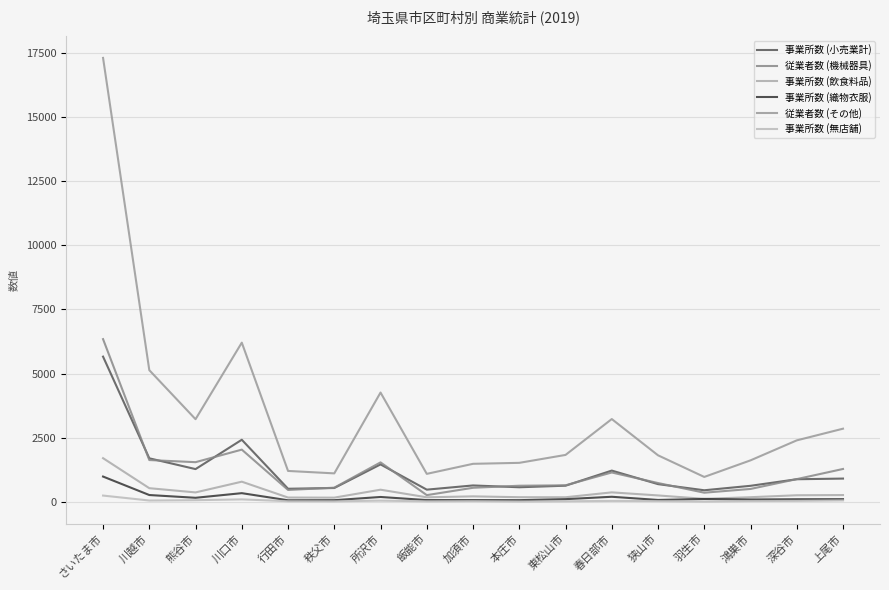

How many lines are shown in the chart?

6